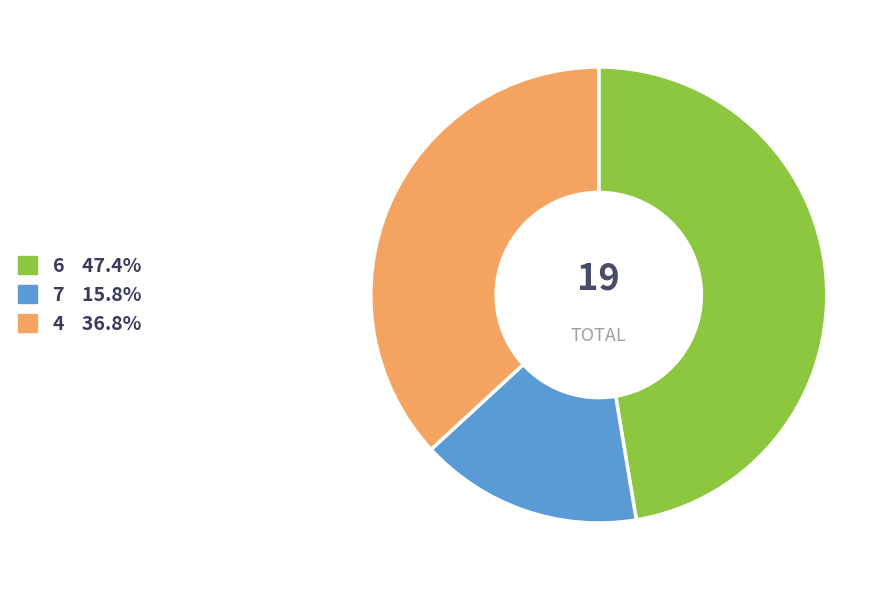

Is there a majority slice in this chart?

No